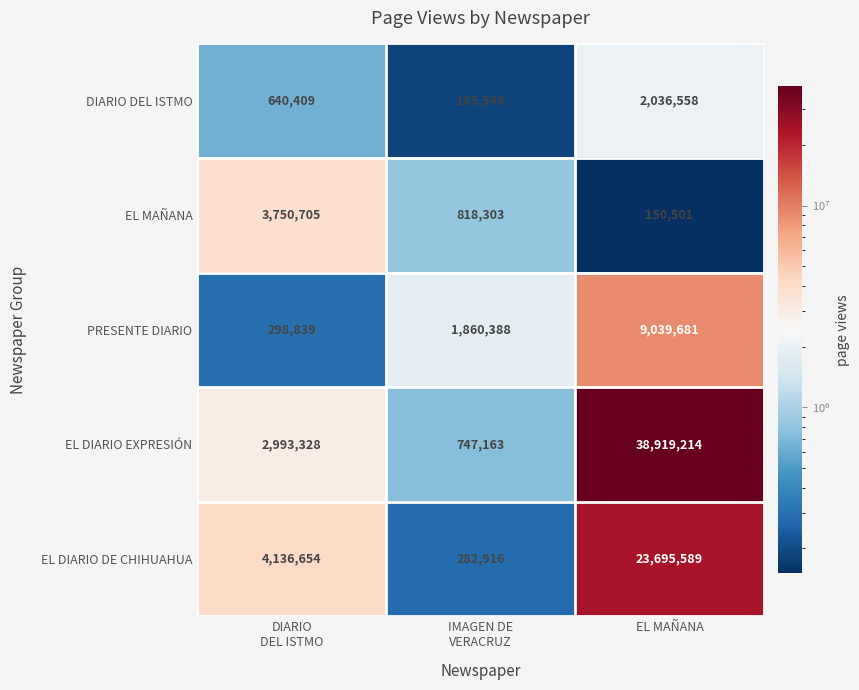

Is it true that PRESENTE DIARIO equals 9039681 at EL MAÑANA?

True